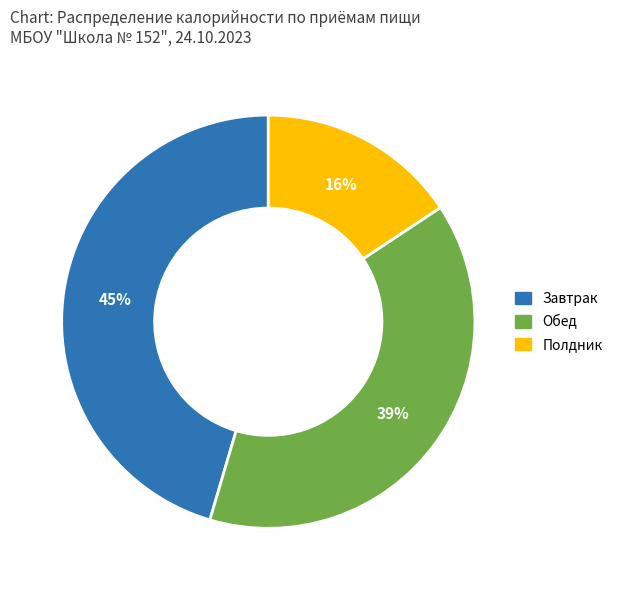

How many slices are in this pie chart?

3